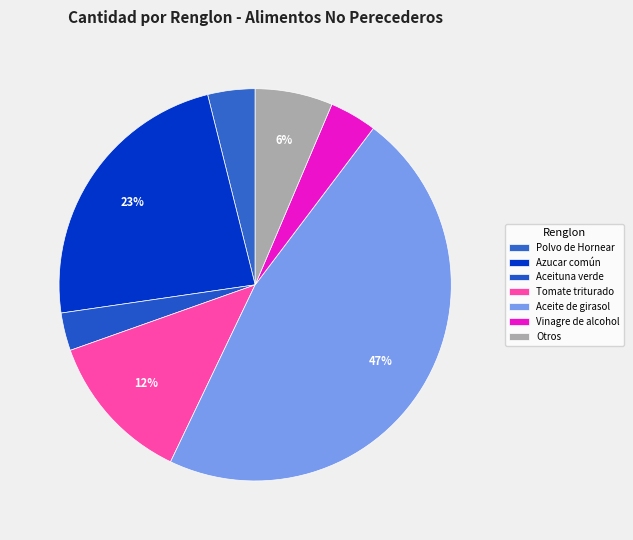

Which slice is the largest?

Aceite de girasol